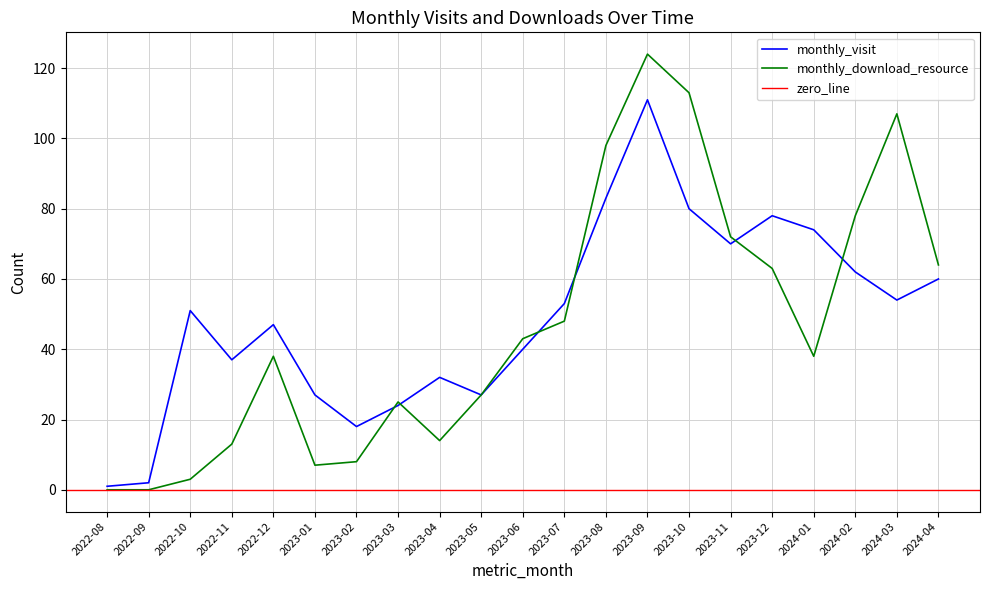

Rank the series by their maximum value, from lowest to highest.

monthly_visit, monthly_download_resource